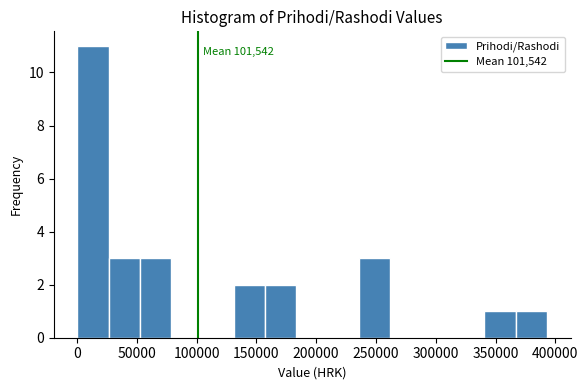

Which range on the x-axis has the tallest bar?

0 to 25000